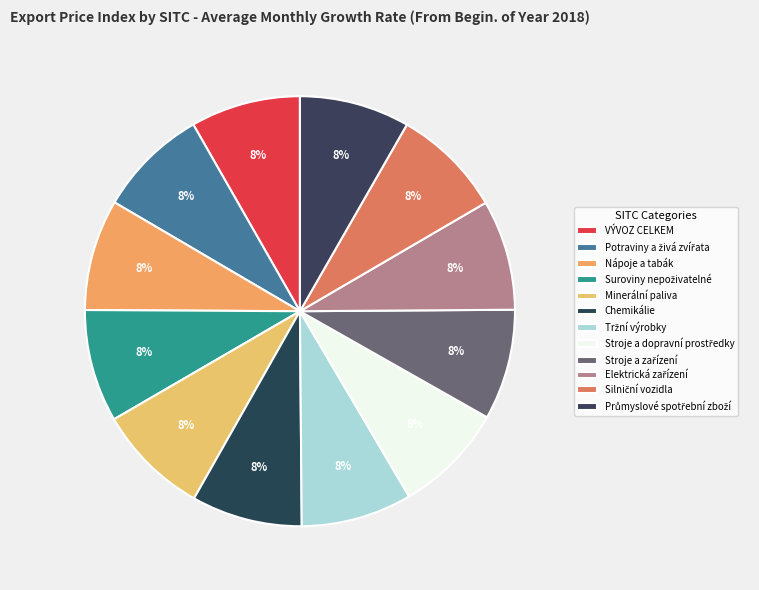

Which has a higher value, Průmyslové spotřební zboží or Silniční vozidla?

Silniční vozidla